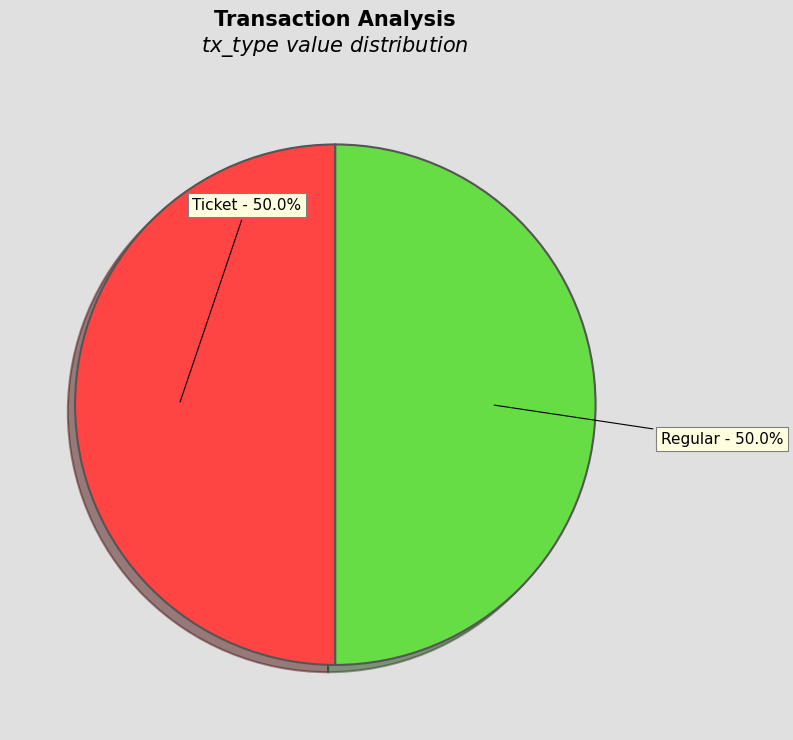

What is the ratio of the value at Regular to the value at Ticket?

1.0